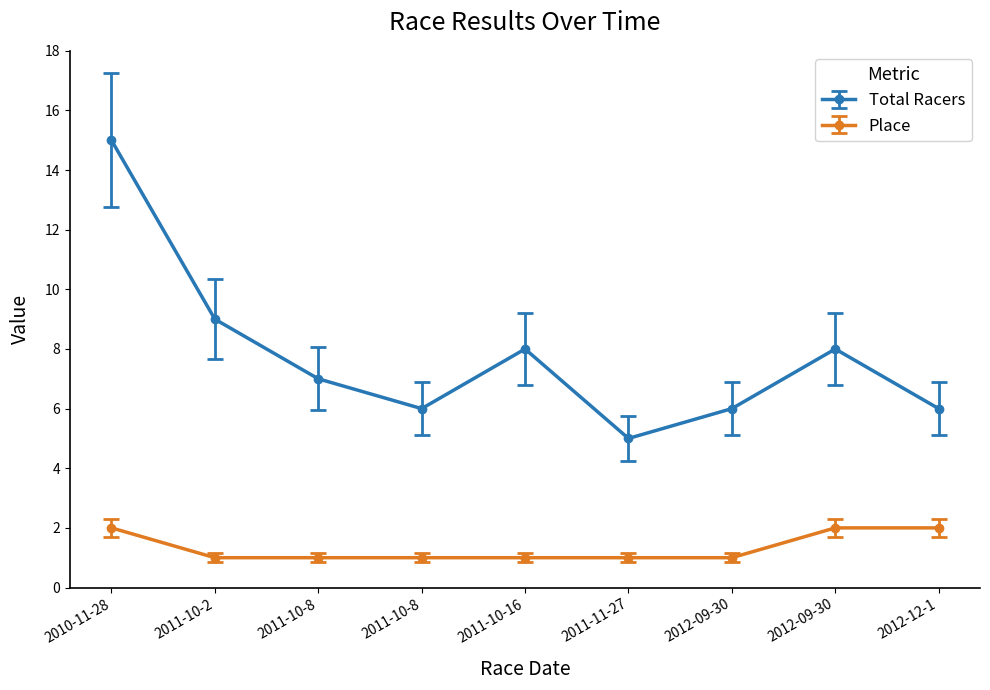

Where is the first local minimum for Total Racers?

2011-10-8